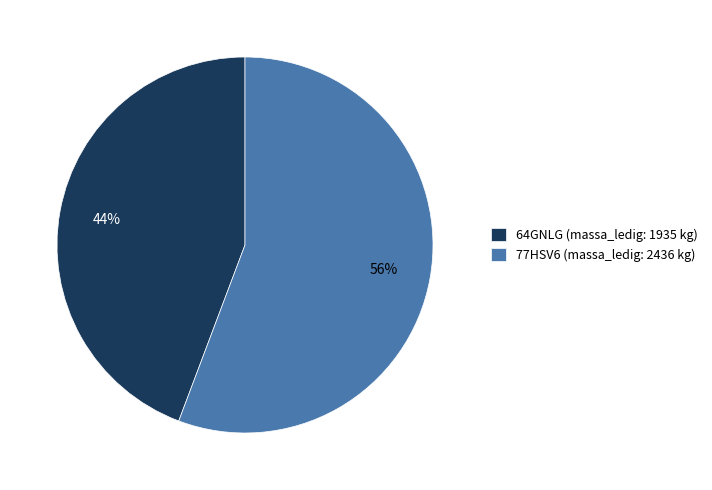

Do 64GNLG (massa_ledig: 1935 kg) and 77HSV6 (massa_ledig: 2436 kg) together represent more than half of the pie?

Yes